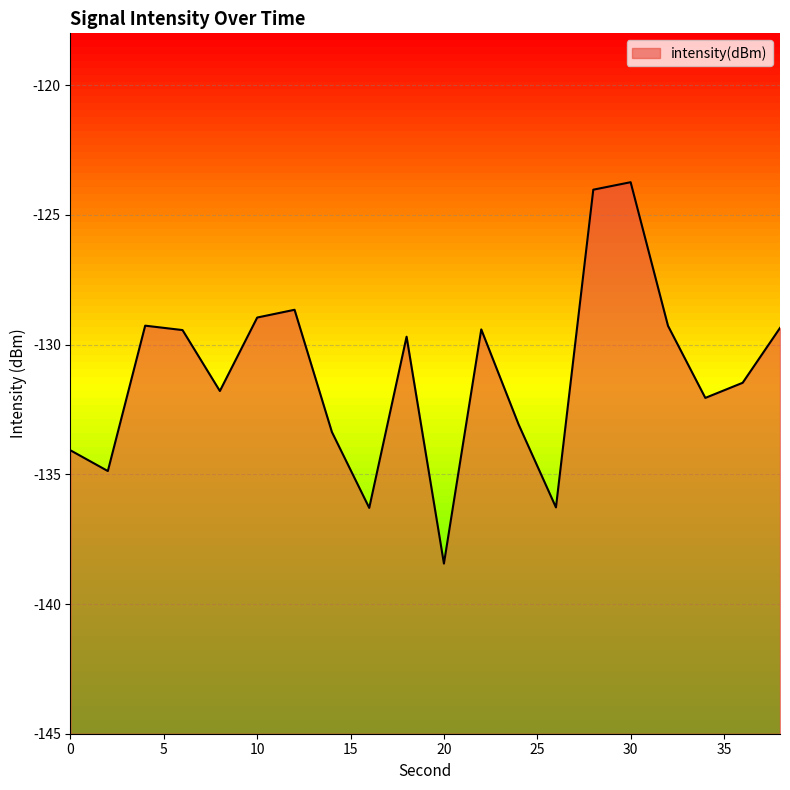

Rank the categories by value from highest to lowest.

30, 28, 12, 10, 4, 32, 38, 22, 6, 18, 36, 8, 34, 24, 14, 0, 2, 26, 16, 20